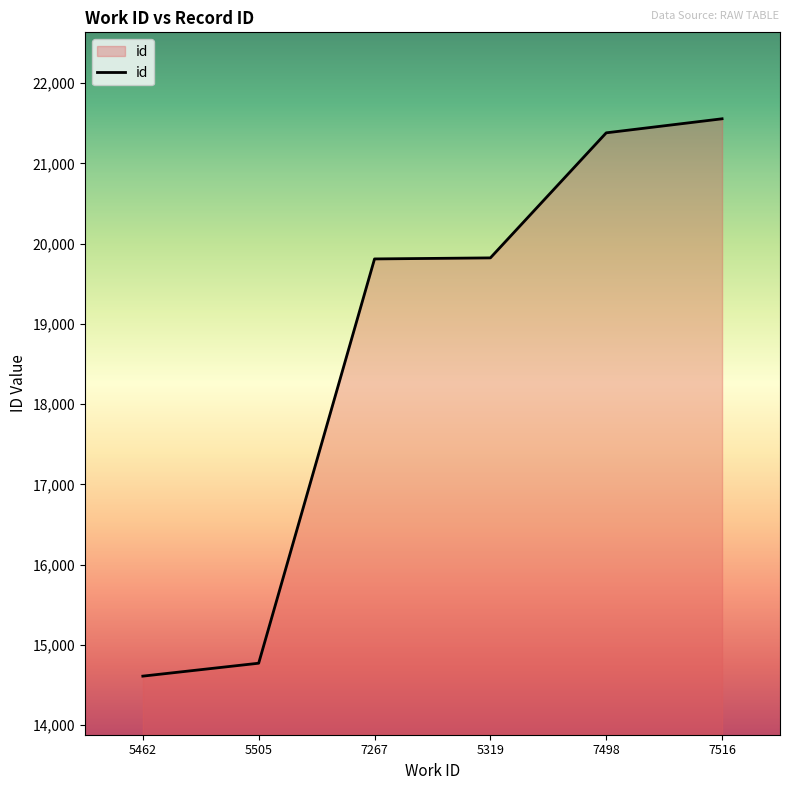

True or false: the data shows 9144 at 7498.

False